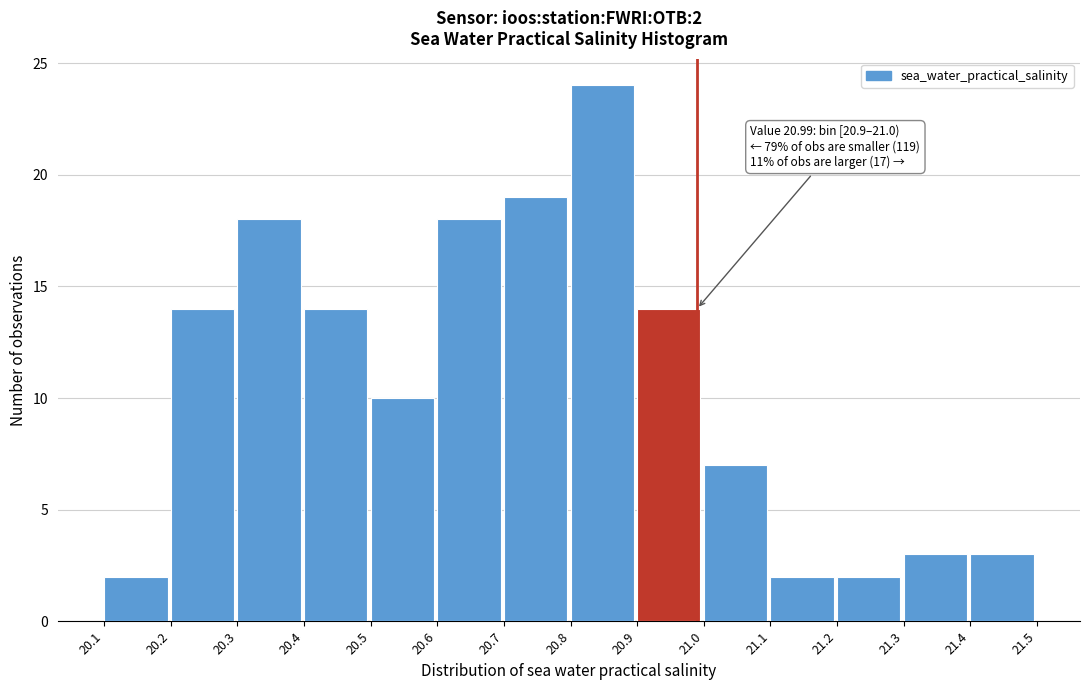

Which range on the x-axis has the tallest bar?

20.8 to 20.9